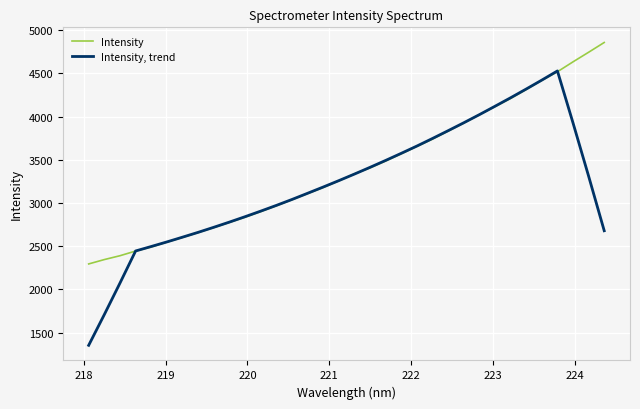

After their last crossing, which series has the higher values: Intensity or Intensity, trend?

Intensity